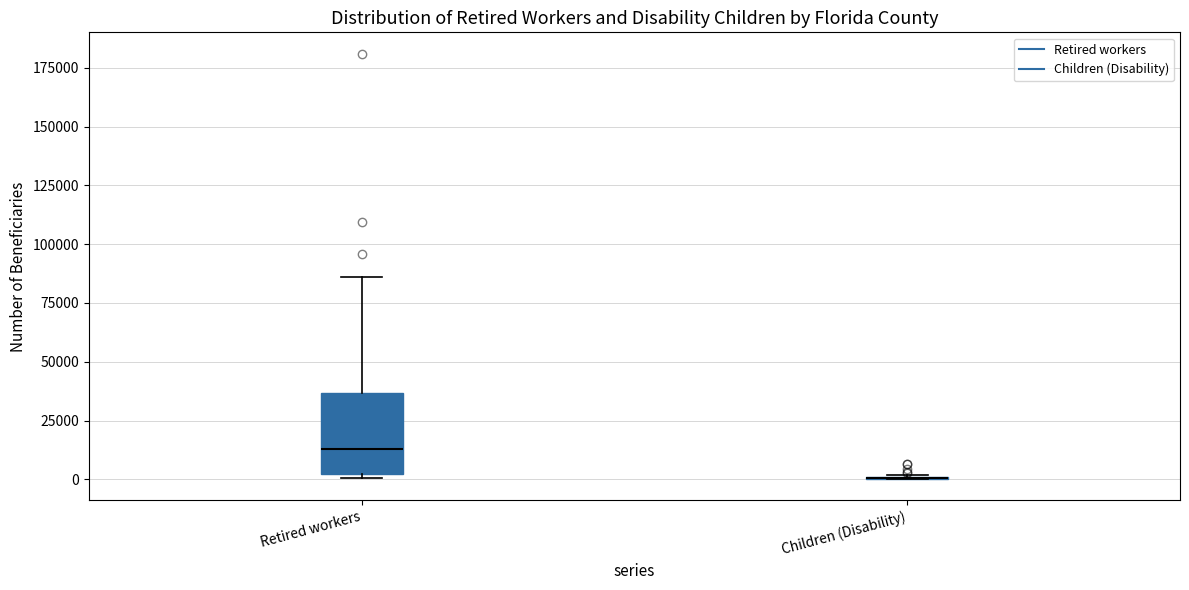

Which box is the tallest, from its lower edge to its upper edge?

Retired workers